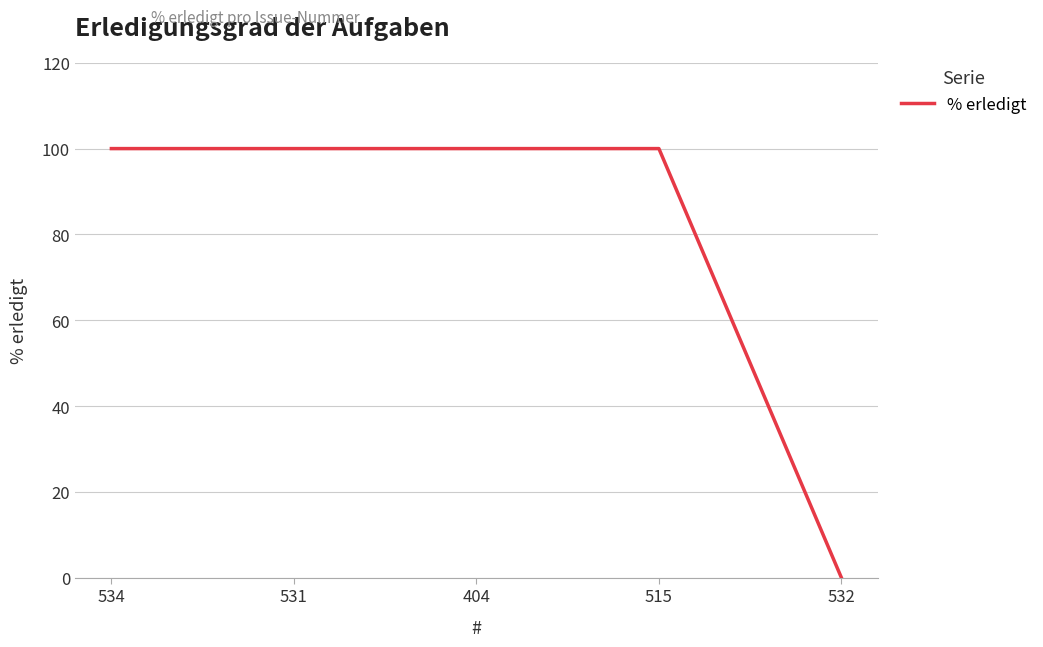

Approximately how many times larger is the value at 531 compared to 534?

1.0